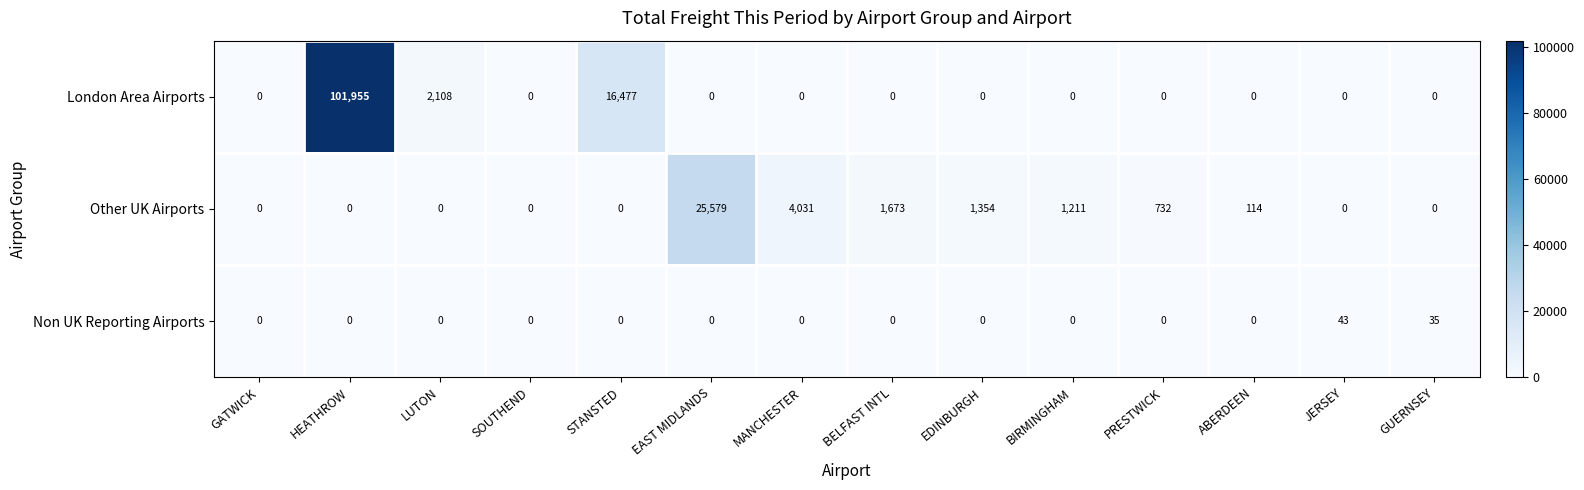

List the series in order of their peak value, lowest first.

Non UK Reporting Airports, Other UK Airports, London Area Airports